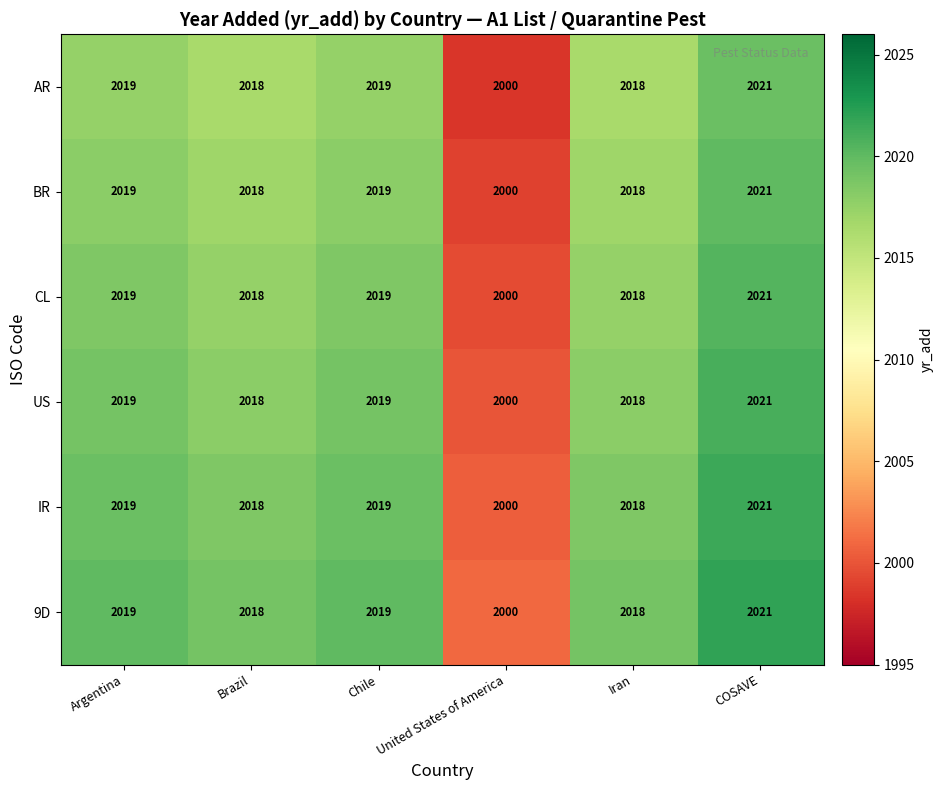

What is the spread (max minus min) of values at Brazil?

0